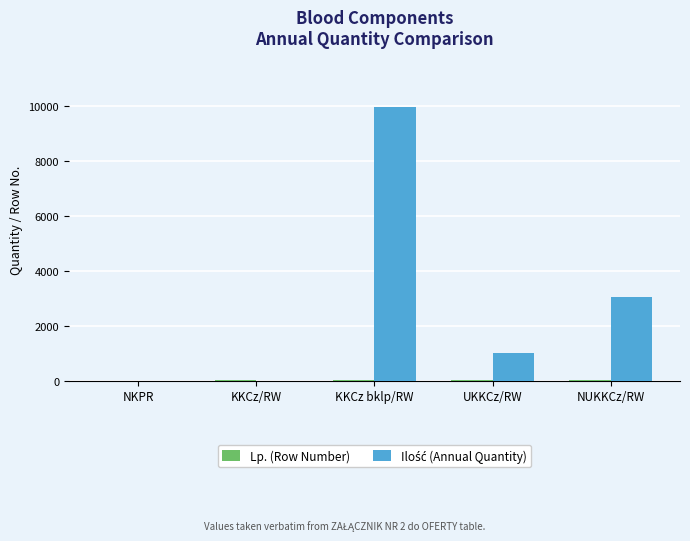

What is the greatest value displayed?

9954